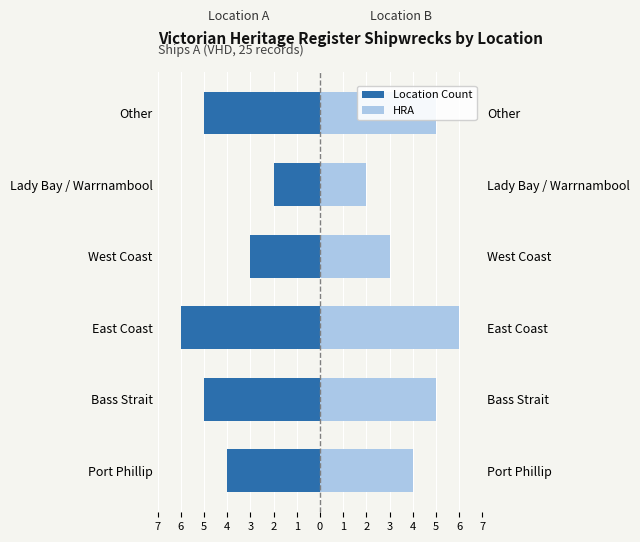

What is the difference between the maximum and minimum values in the Location Count (Right) series?

4